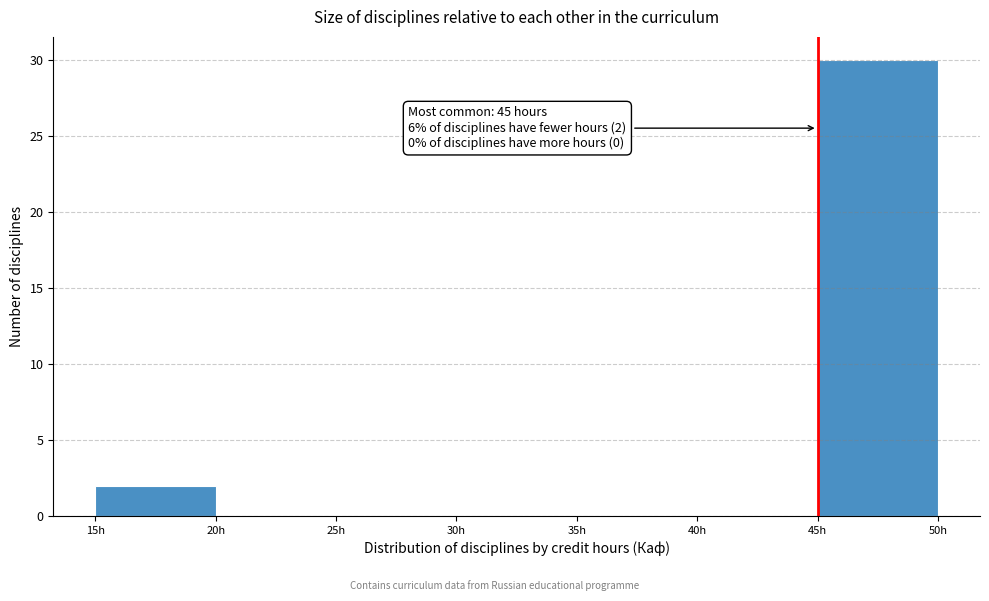

Over which range of the x-axis is the bar tallest?

45 to 50